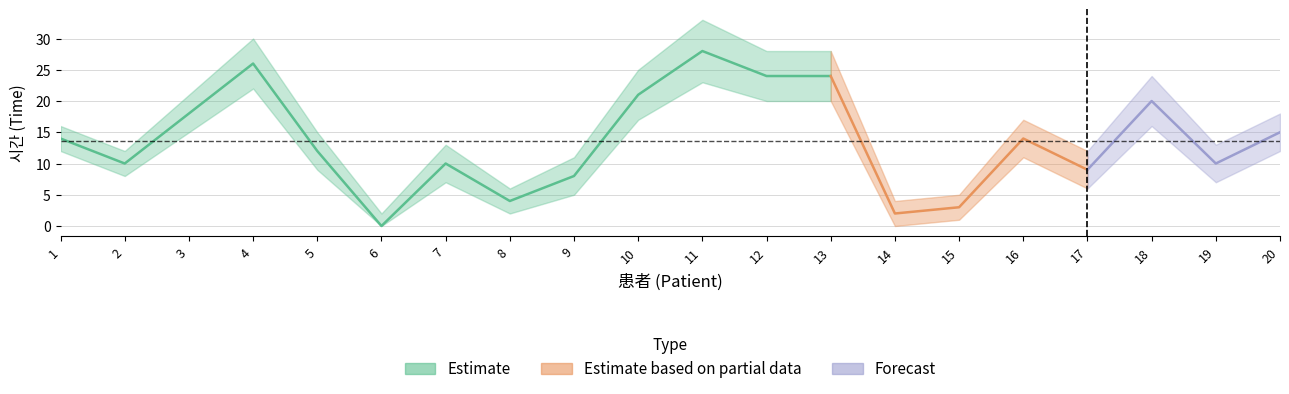

What is the average value of the Estimate_hi series?

17